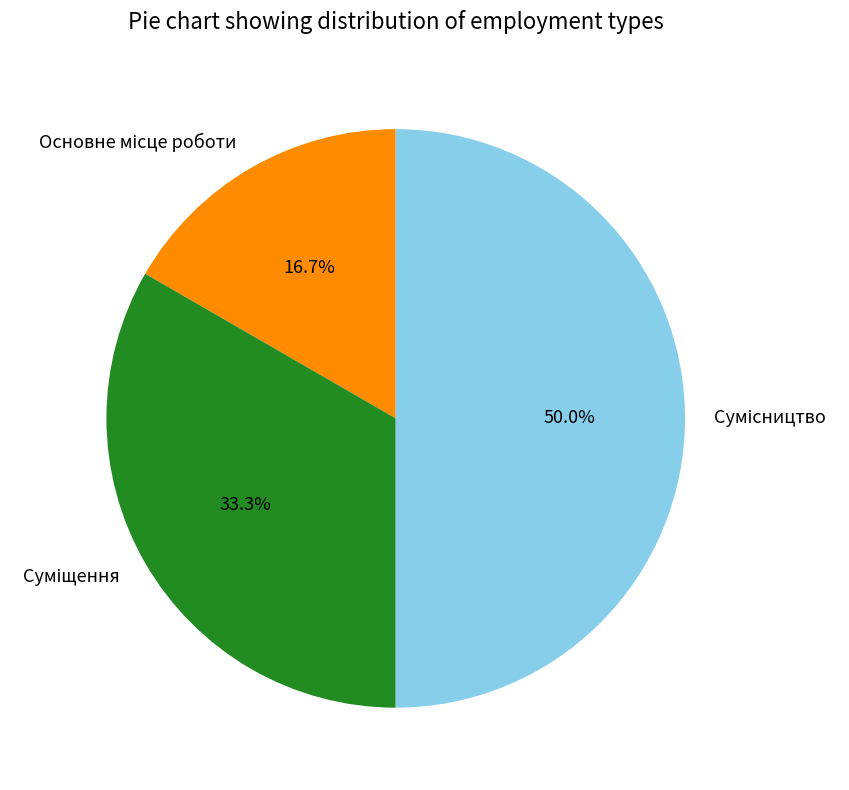

What percentage is the Суміщення slice, to the nearest percent?

33%